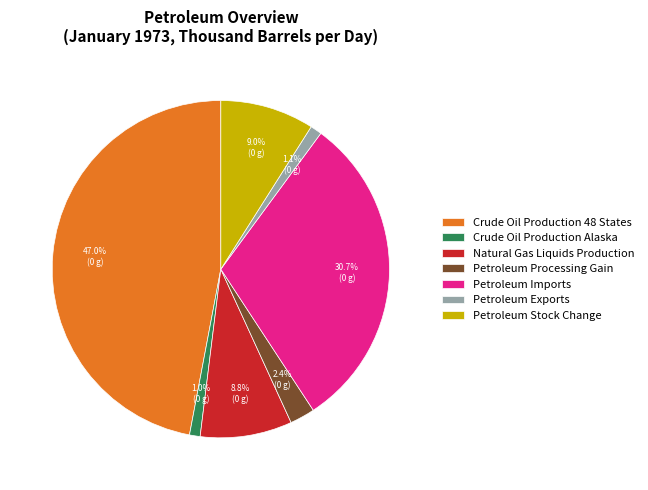

How many slices are in this pie chart?

7